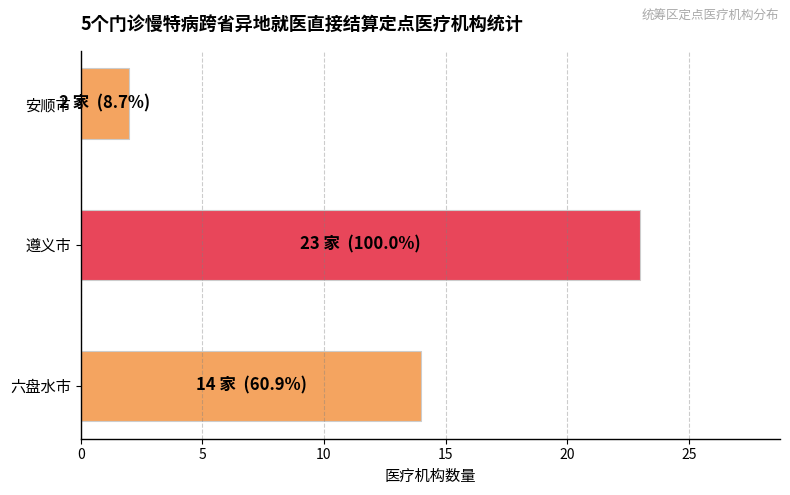

What is the difference between the second highest and minimum values?

12